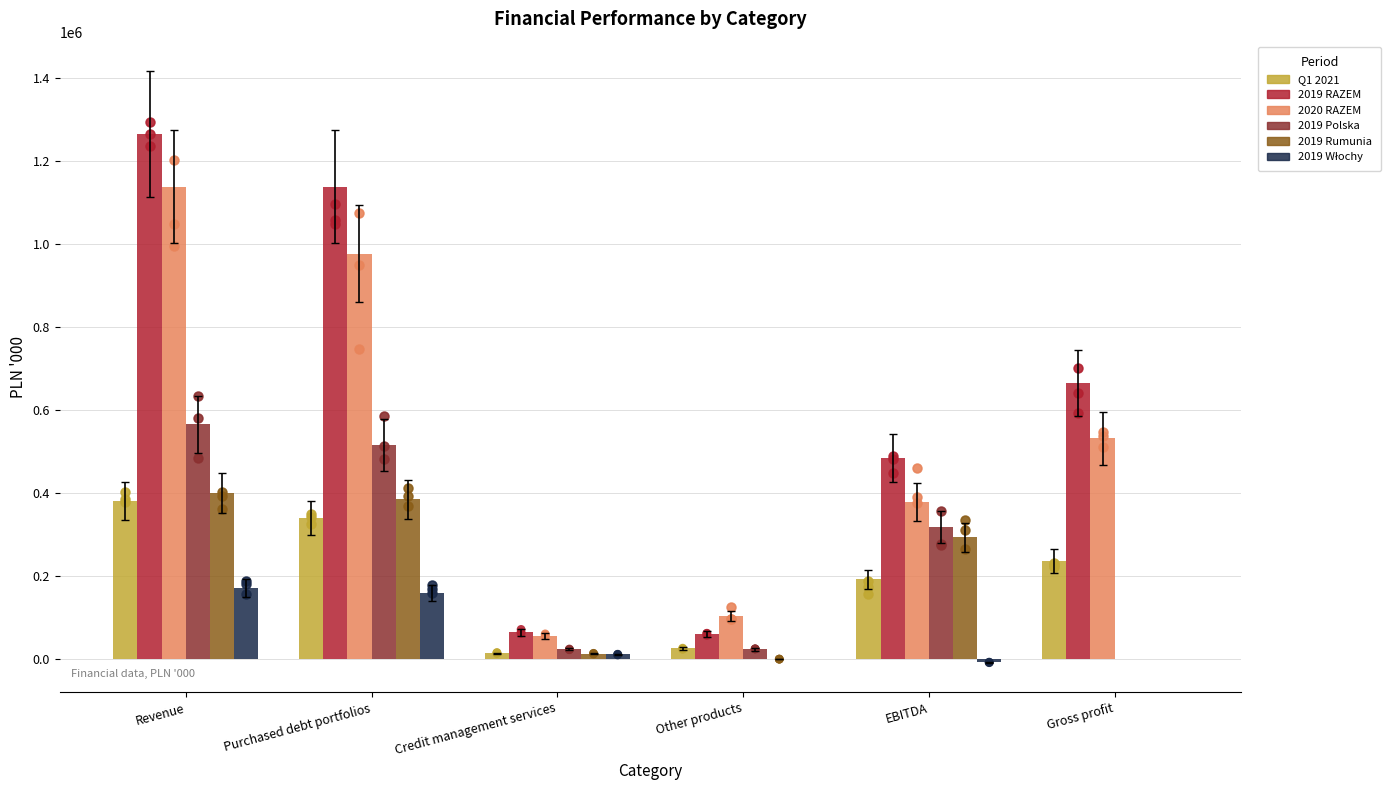

At how many categories does at least one series exceed 1016134?

2